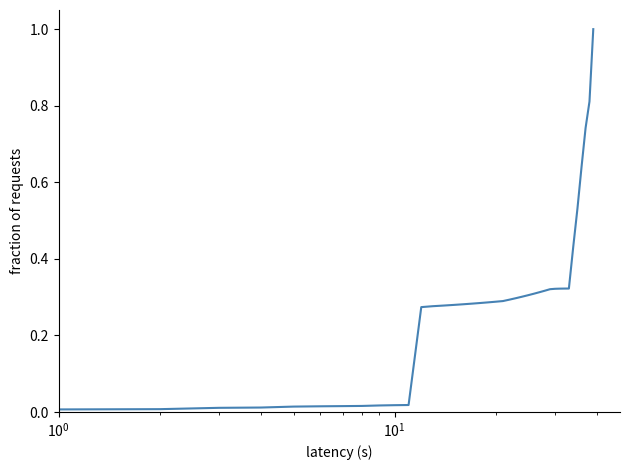

What is the maximum value shown in the chart?

1.0